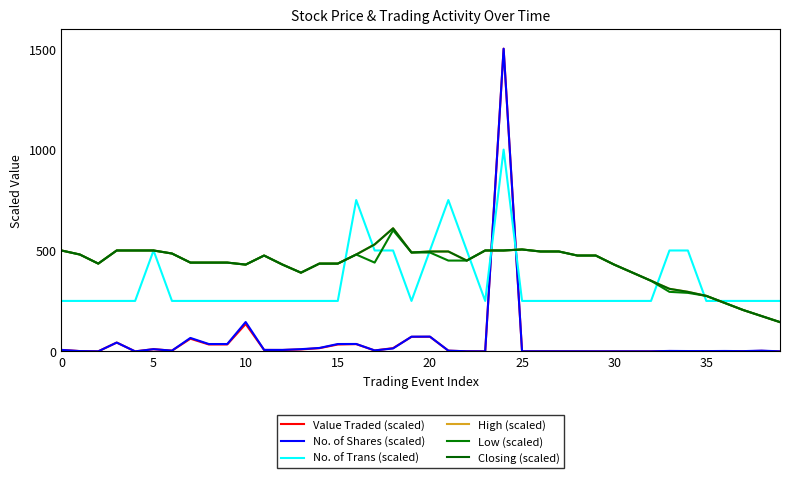

Reading right to left, what are all the values shown in this chart?

Value Traded (scaled): 0.1	2.5	0.9	1.5	1.1	1.3	1.8	0.2	0.3	0.3	0.3	0.4	0.4	0.4	0.4	1500.0	0.1	0.5	3.4	72.5	72.1	16.1	4.4	36.0	34.0	15.8	9.7	6.8	7.1	135.4	34.2	34.2	62.7	3.6	10.9	0.0	43.7	0.2	1.4	7.3
No. of Shares (scaled): 0.2	3.6	1.3	2.0	1.5	1.6	2.2	0.3	0.3	0.3	0.3	0.4	0.4	0.4	0.4	1500.0	0.1	0.5	3.6	73.2	72.8	14.6	4.7	36.7	36.4	16.9	10.9	7.3	7.3	145.6	36.4	36.4	66.7	3.6	10.9	0.0	43.7	0.3	1.5	7.3
No. of Trans (scaled): 250.0	250.0	250.0	250.0	250.0	500.0	500.0	250.0	250.0	250.0	250.0	250.0	250.0	250.0	250.0	1000.0	250.0	500.0	750.0	500.0	250.0	500.0	500.0	750.0	250.0	250.0	250.0	250.0	250.0	250.0	250.0	250.0	250.0	250.0	500.0	250.0	250.0	250.0	250.0	250.0
High (scaled): 145.0	175.0	205.0	240.0	275.0	295.0	310.0	350.0	390.0	430.0	475.0	475.0	495.0	495.0	505.0	500.0	500.0	450.0	495.0	495.0	490.0	610.0	530.0	480.0	435.0	435.0	390.0	430.0	475.0	430.0	440.0	440.0	440.0	485.0	500.0	500.0	500.0	435.0	480.0	500.0
Low (scaled): 145.0	175.0	205.0	240.0	275.0	290.0	295.0	350.0	390.0	430.0	475.0	475.0	495.0	495.0	505.0	500.0	500.0	450.0	450.0	490.0	490.0	600.0	440.0	480.0	435.0	435.0	390.0	430.0	475.0	430.0	440.0	440.0	440.0	485.0	500.0	500.0	500.0	435.0	480.0	500.0
Closing (scaled): 145.0	175.0	205.0	240.0	275.0	295.0	310.0	350.0	390.0	430.0	475.0	475.0	495.0	495.0	505.0	500.0	500.0	450.0	495.0	495.0	490.0	610.0	530.0	480.0	435.0	435.0	390.0	430.0	475.0	430.0	440.0	440.0	440.0	485.0	500.0	500.0	500.0	435.0	480.0	500.0